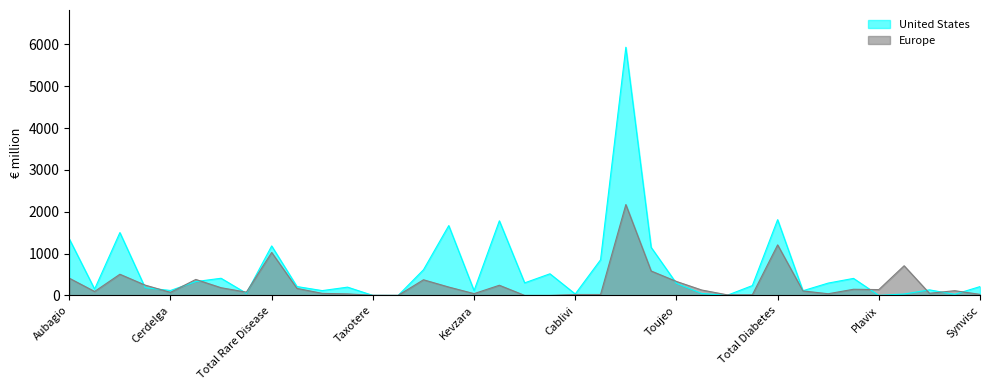

How many data points in Europe are above 113?

18